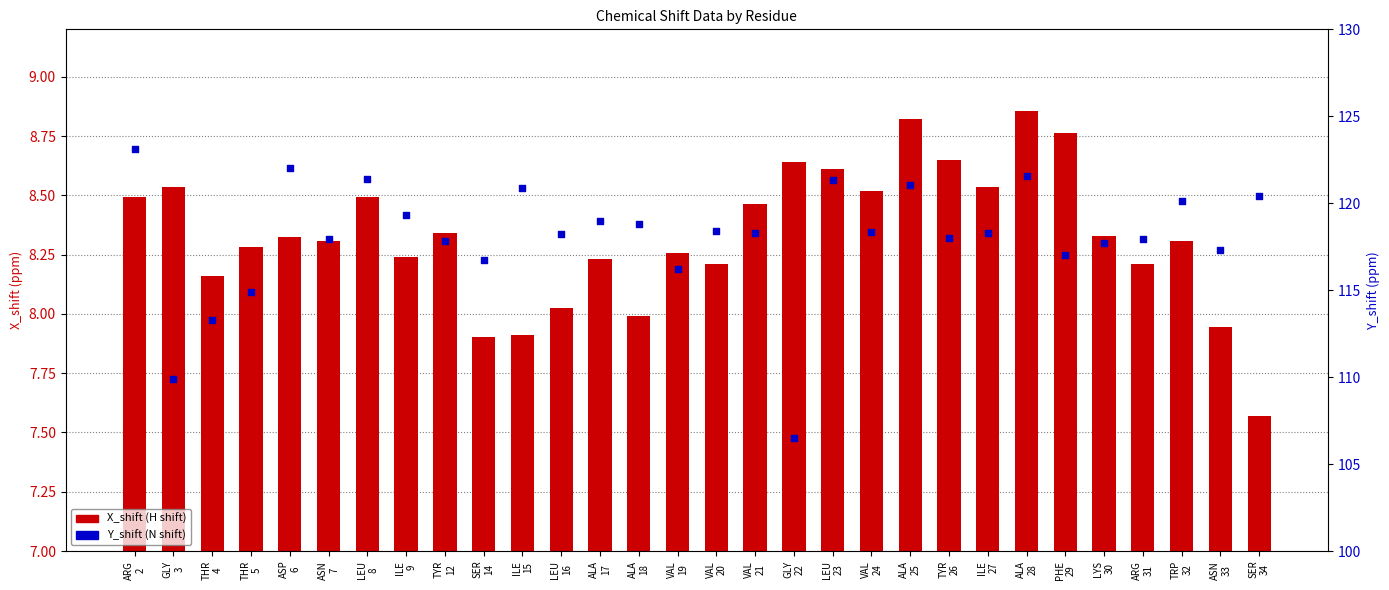

At which category is the sum across all series the highest?

ARG
2